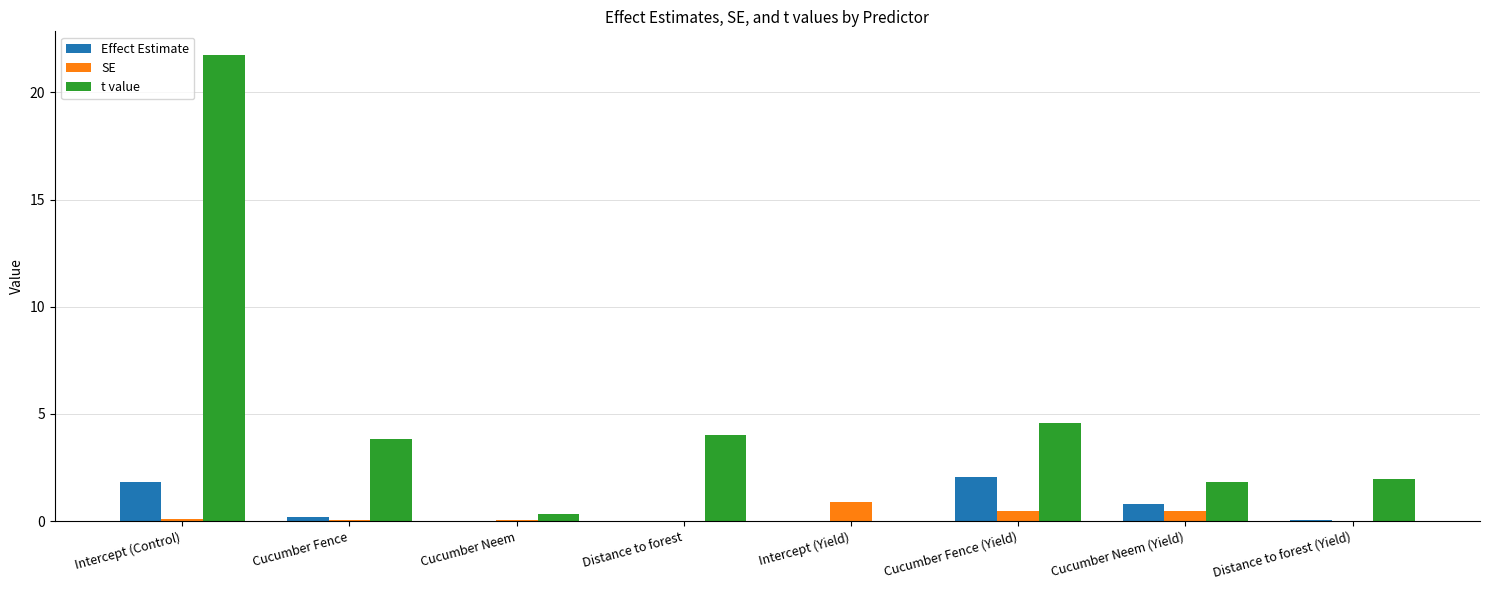

Between Distance to forest and Distance to forest (Yield), which series saw the biggest shift?

t value